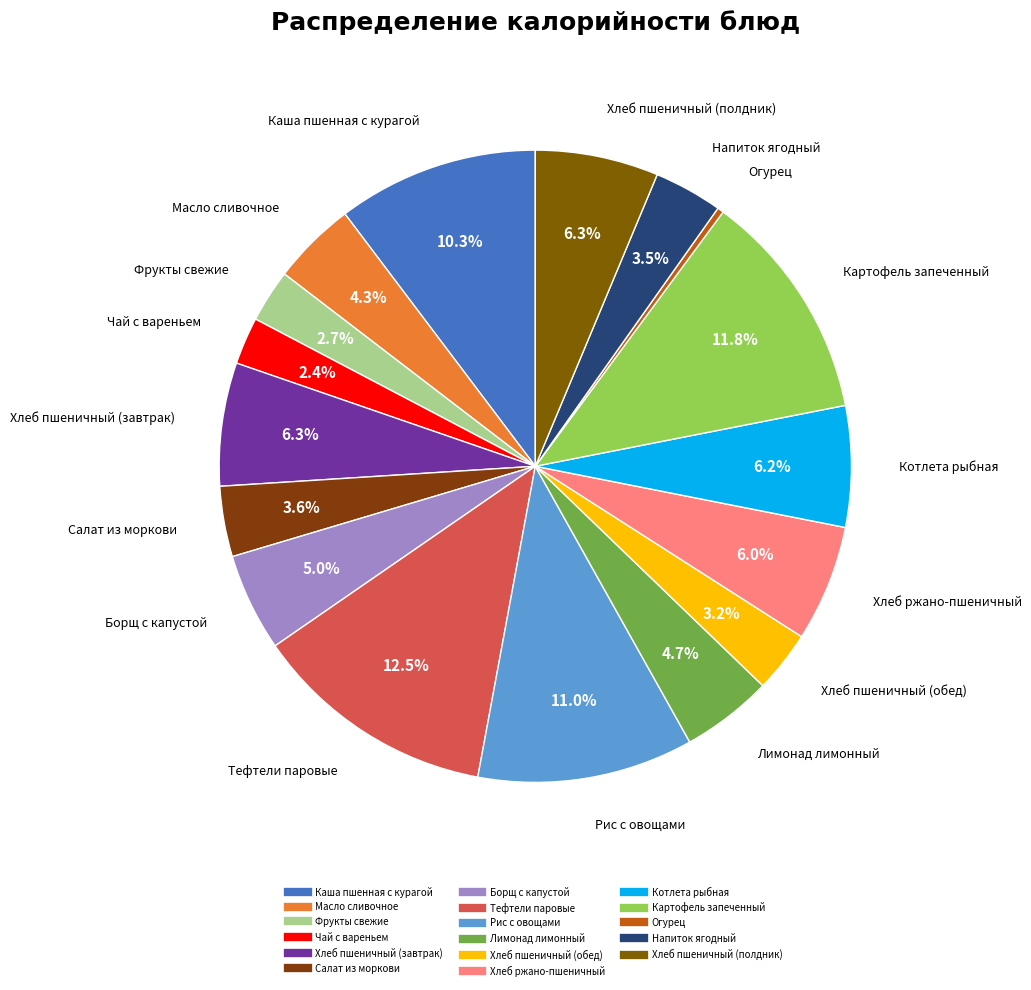

Approximately how many times larger is the value at Масло сливочное compared to Лимонад лимонный?

0.9